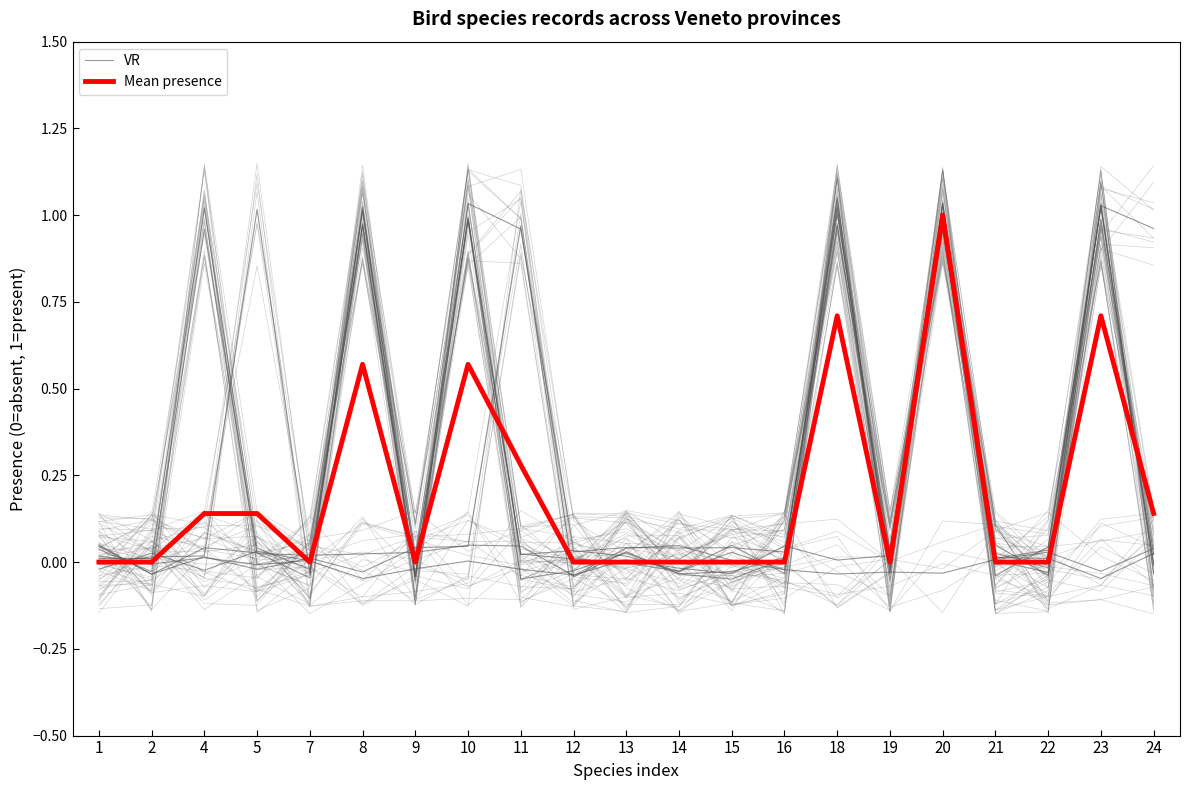

Rank the series by their maximum value, from lowest to highest.

Mean presence, VR